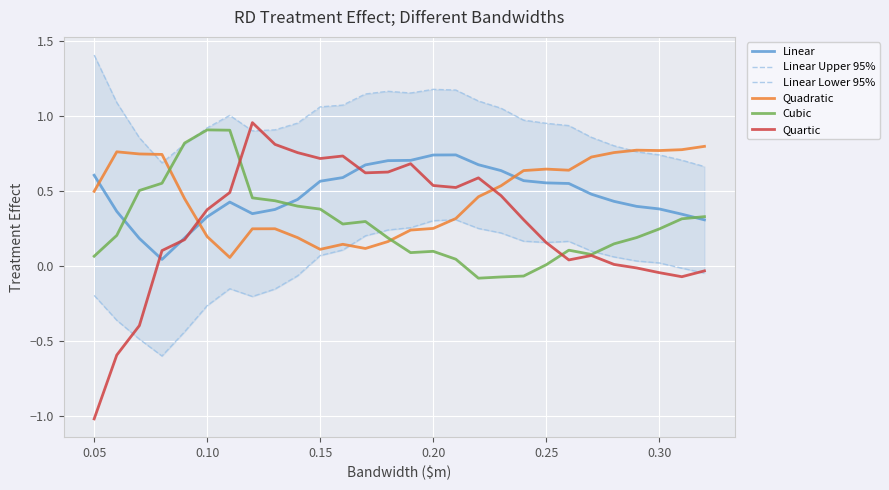

How many positive values does the Quartic series have?

21